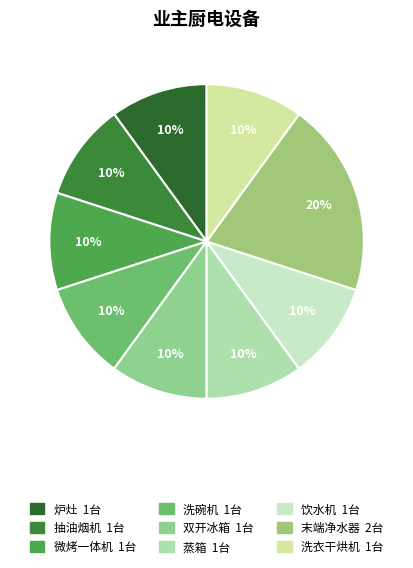

Is it true that 洗衣干烘机 is 1% of the pie?

False